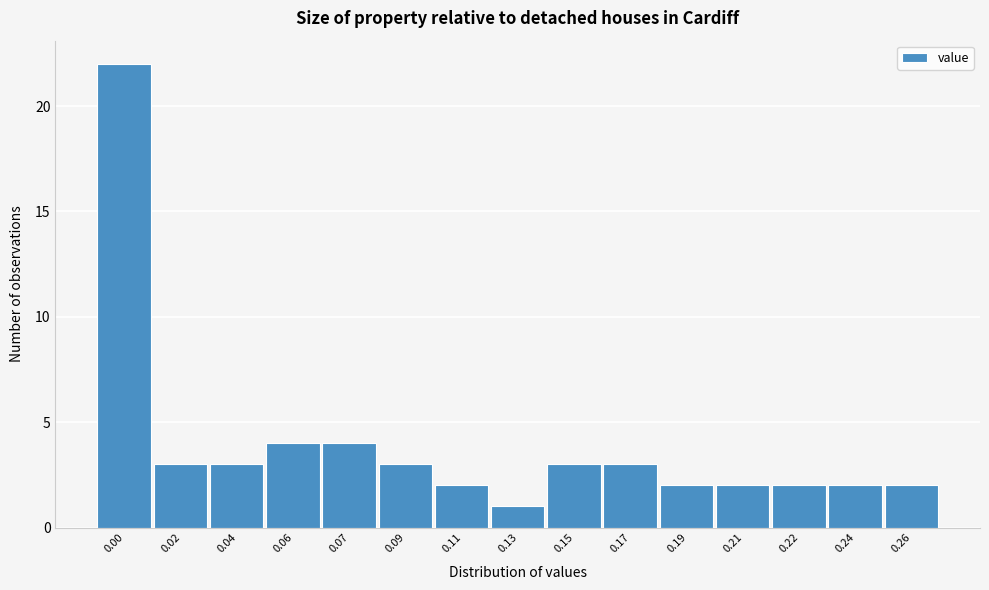

Reading left to right, list all the values displayed in this chart.

22	3	3	4	4	3	2	1	3	3	2	2	2	2	2